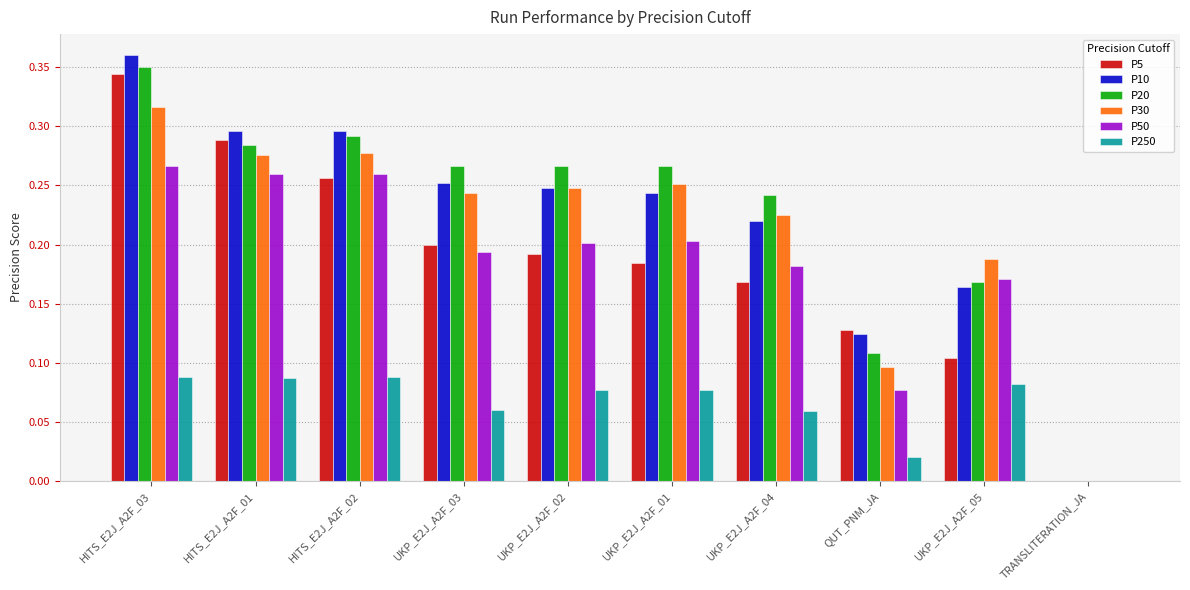

What are all the series names shown in the legend?

P5, P10, P20, P30, P50, P250